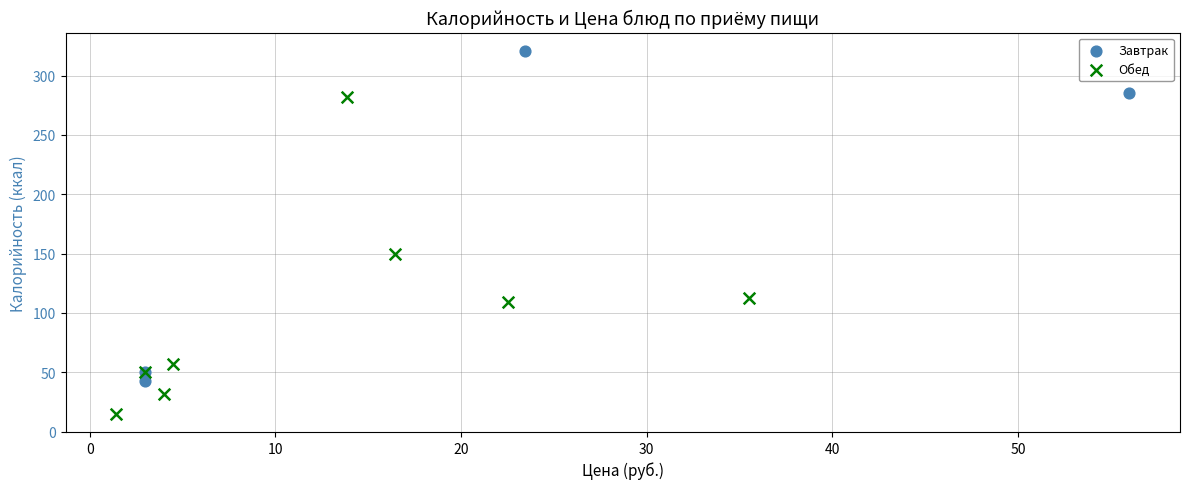

Which series reaches the maximum Y coordinate?

Завтрак